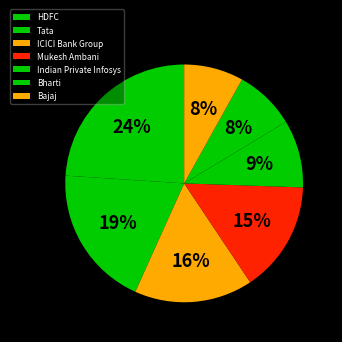

What is the change in value from Tata to ICICI Bank Group?

-1.1